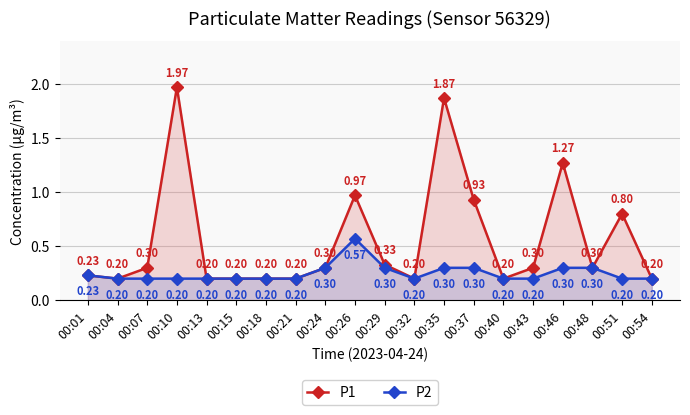

In P1, how many points are lower than both neighbors (excluding endpoints)?

4